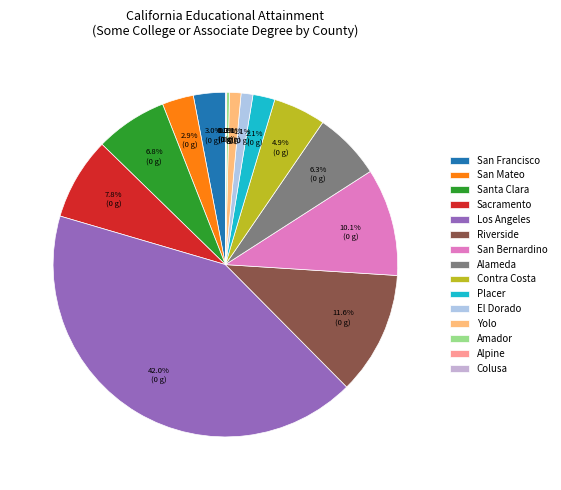

What percentage is the Alameda slice, to the nearest percent?

6%